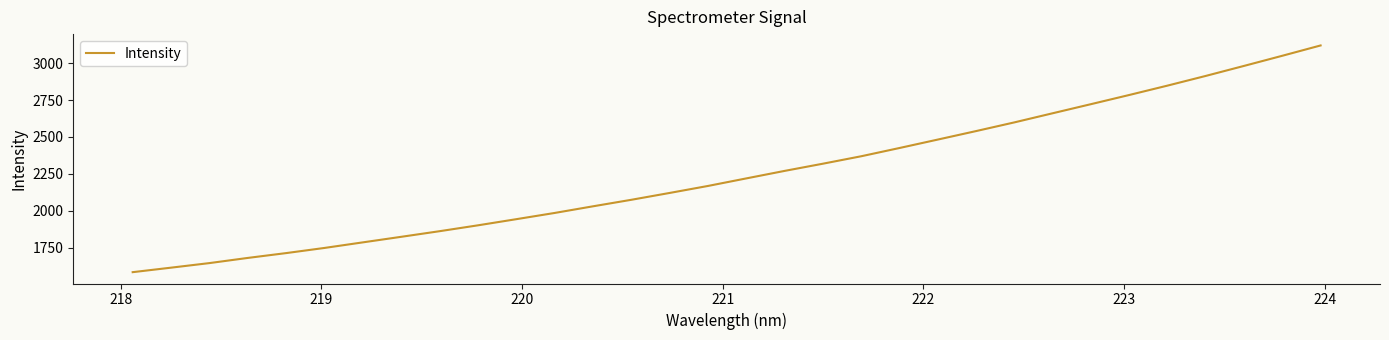

What is the minimum value shown in the chart?

1583.7